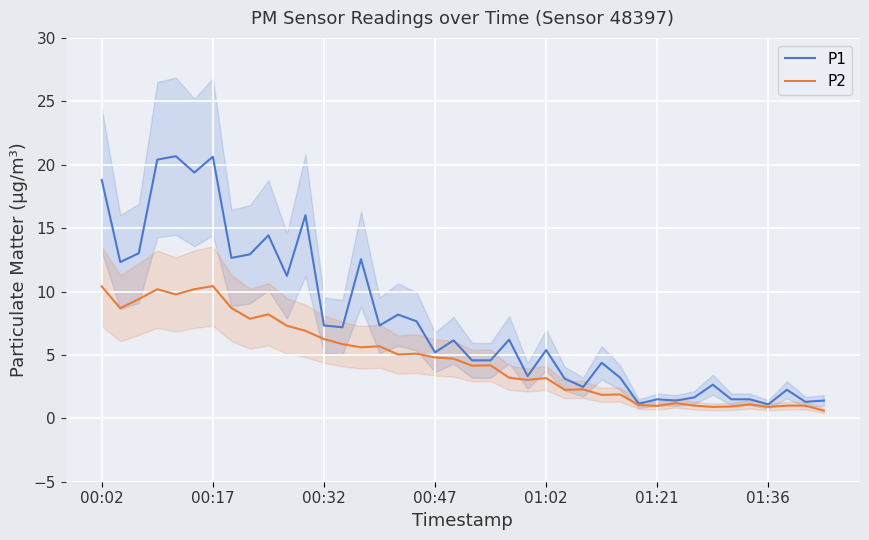

What is the highest value of the P1 series?

20.7